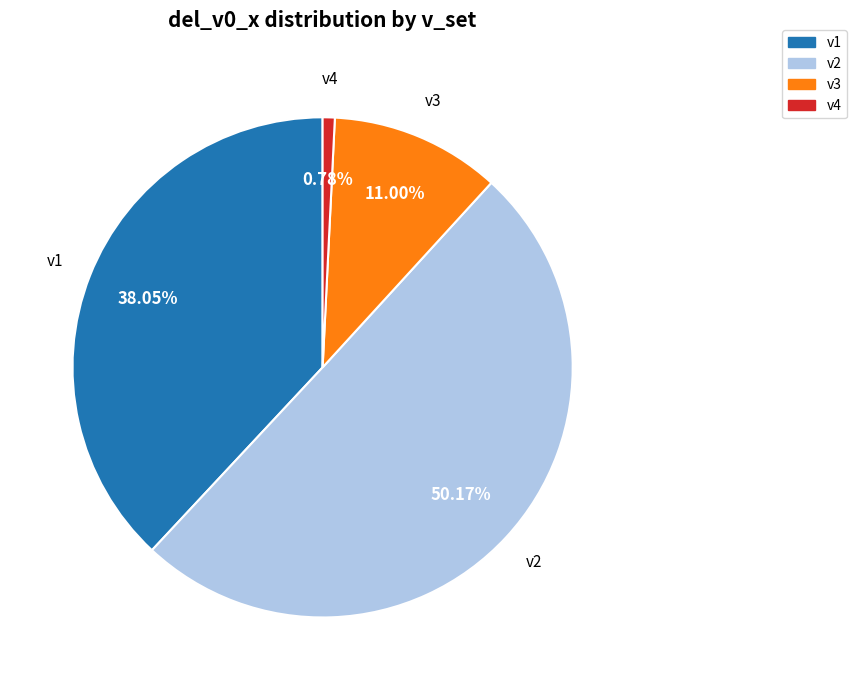

Do v4 and v3 together represent more than half of the pie?

No